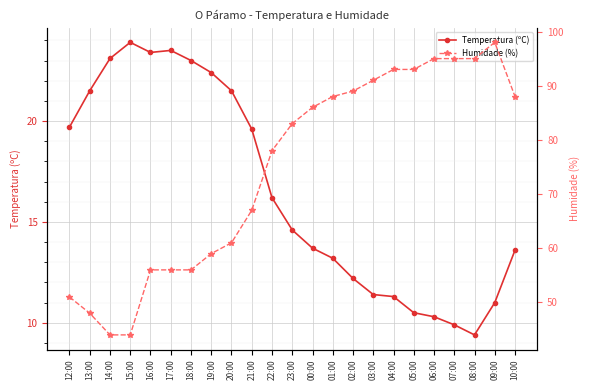

Rank the series at 17:00 from lowest to highest value.

Temperatura (ºC), Humidade (%)